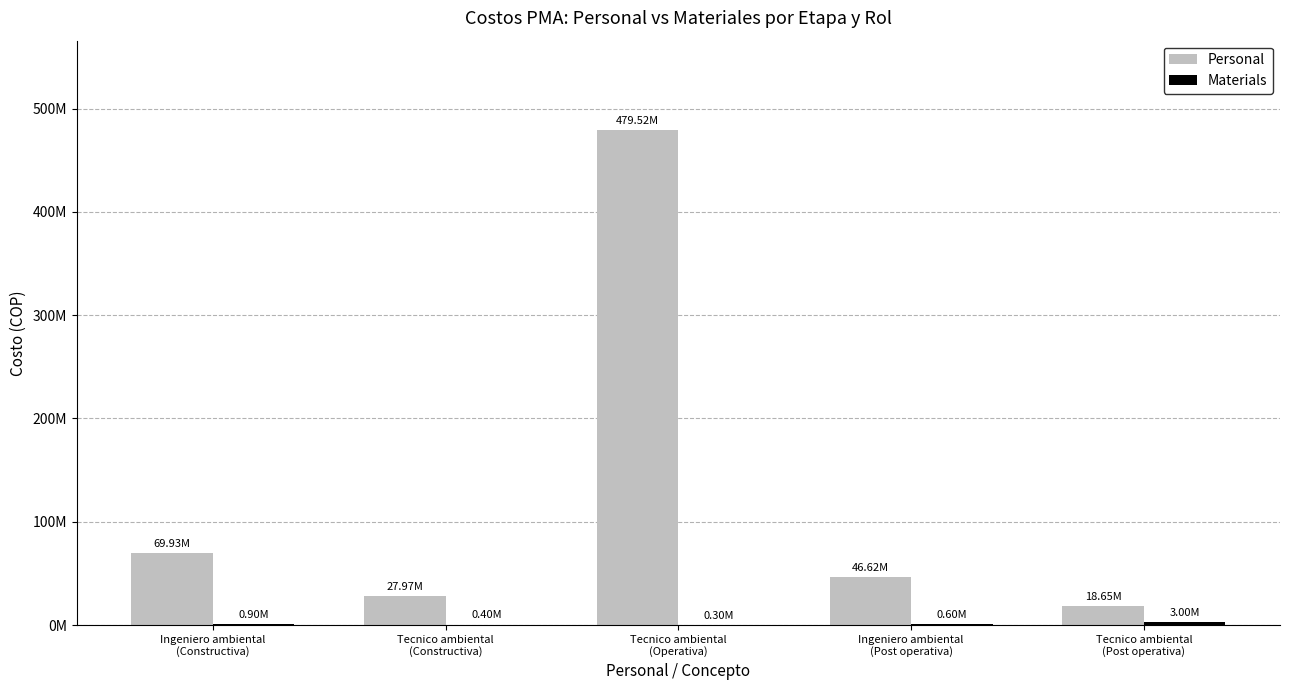

Does the chart contain stacked bars?

No